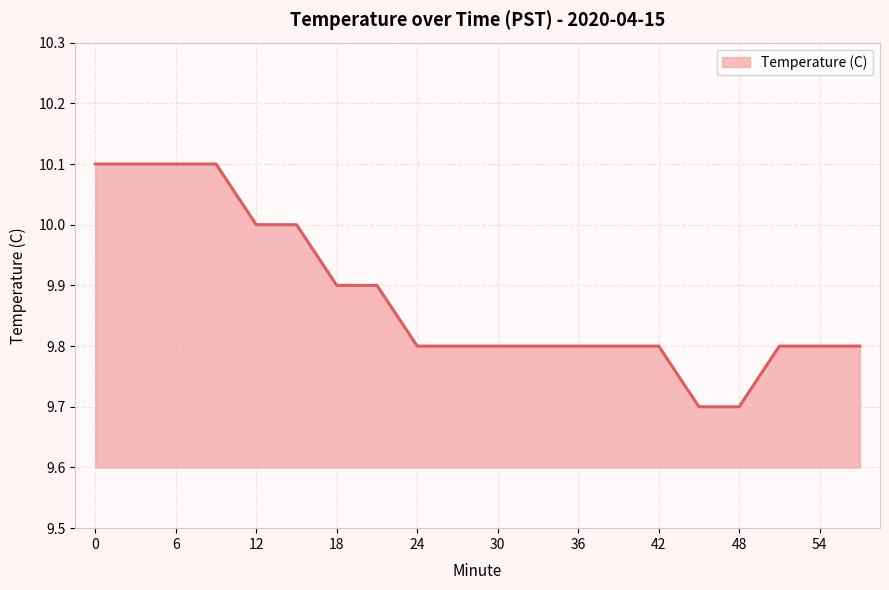

What is the maximum value shown in the chart?

10.1